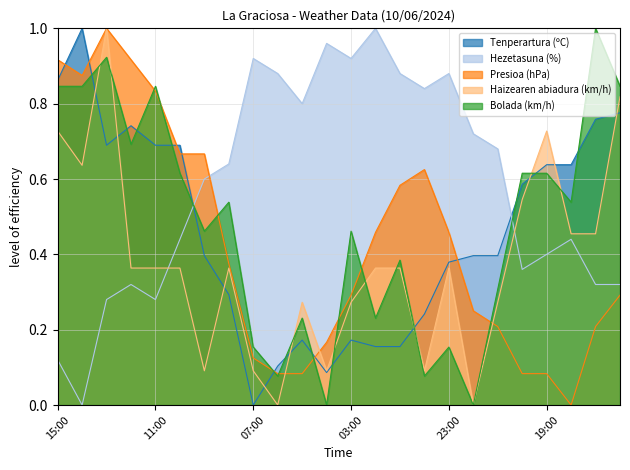

True or false: Tenperartura (ºC) has more than 0 interior local peaks.

True